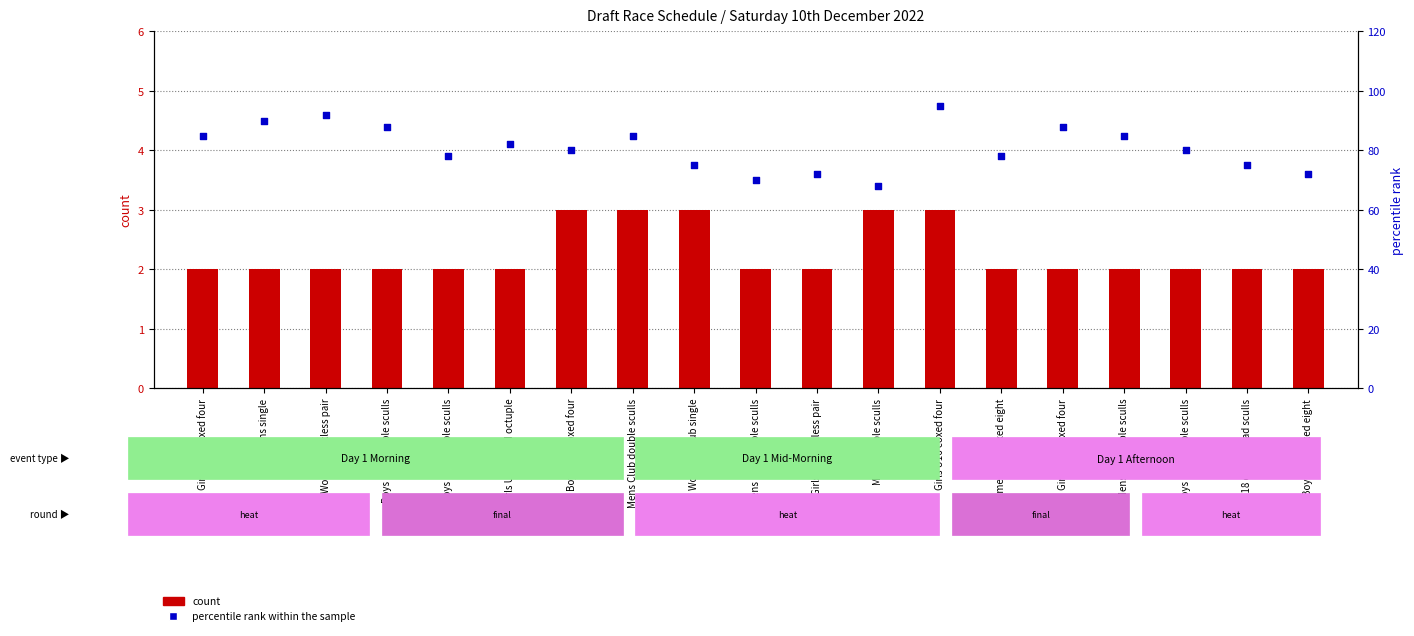

Which series has the largest Y range (max minus min)?

percentile rank within the sample